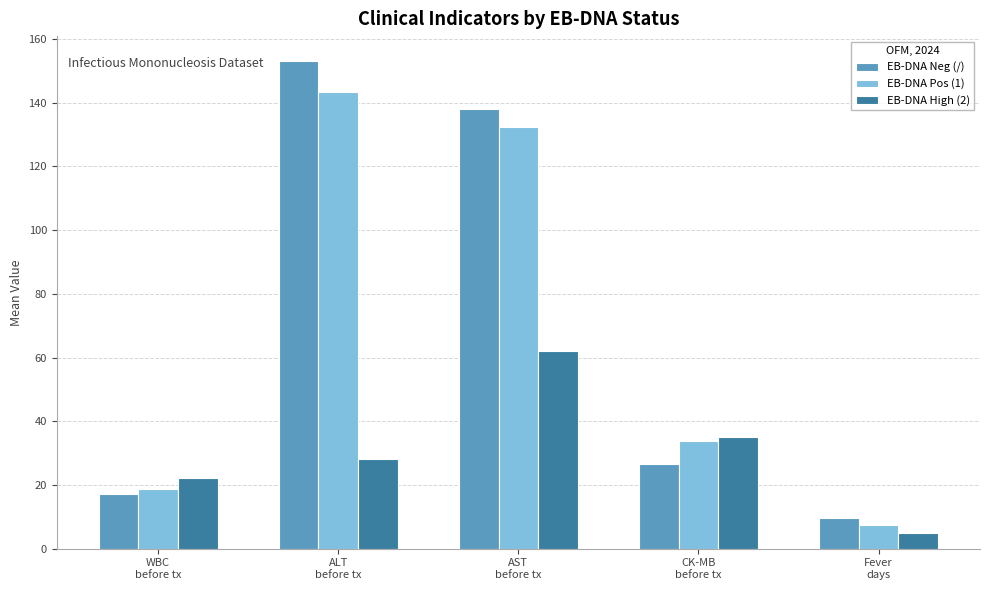

What is the sum of the EB-DNA Pos (1) values at CK-MB
before tx and Fever
days?

41.5